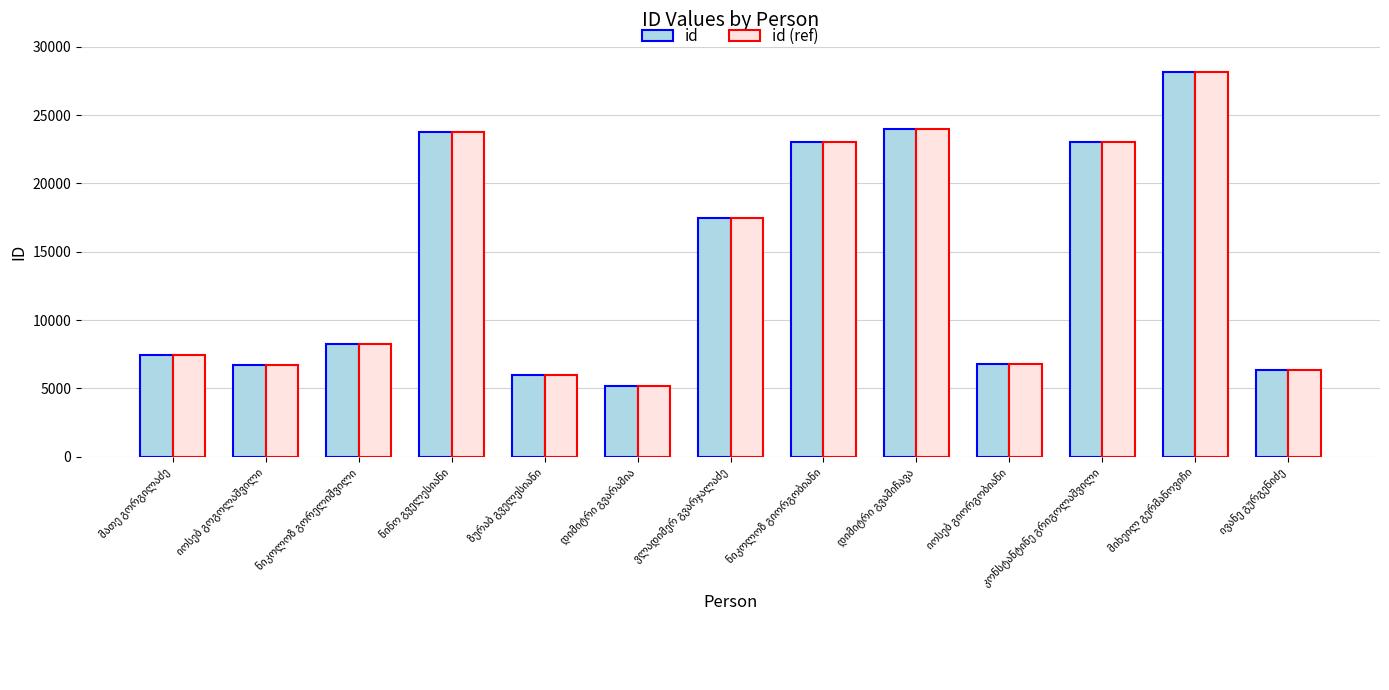

What is the difference between the maximum and minimum values in the id (ref) series?

22992